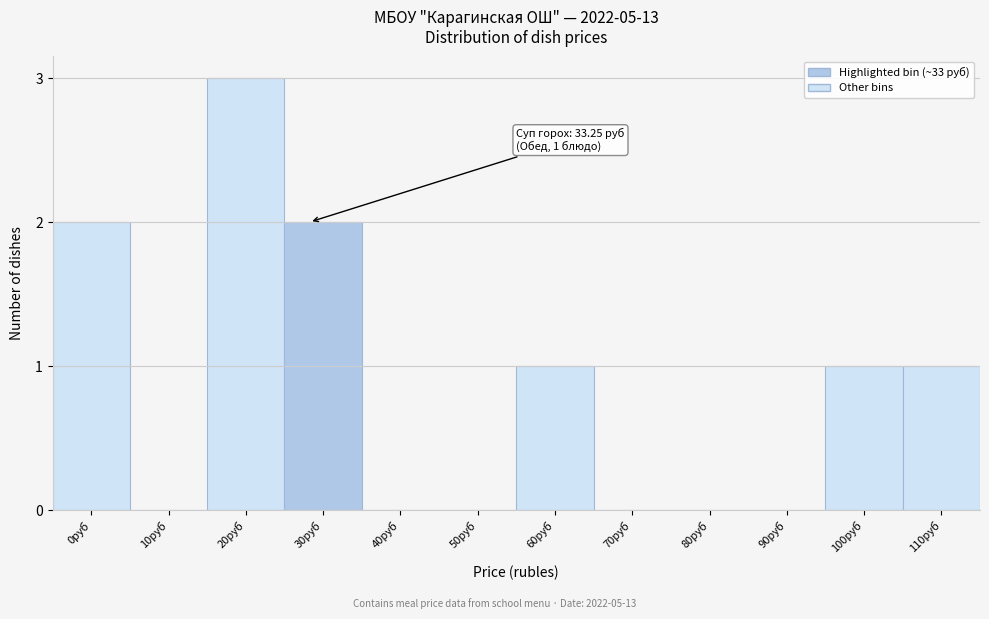

Reading right to left, extract all data points from this chart.

110руб=1	100руб=1	90руб=0	80руб=0	70руб=0	60руб=1	50руб=0	40руб=0	30руб=2	20руб=3	10руб=0	0руб=2